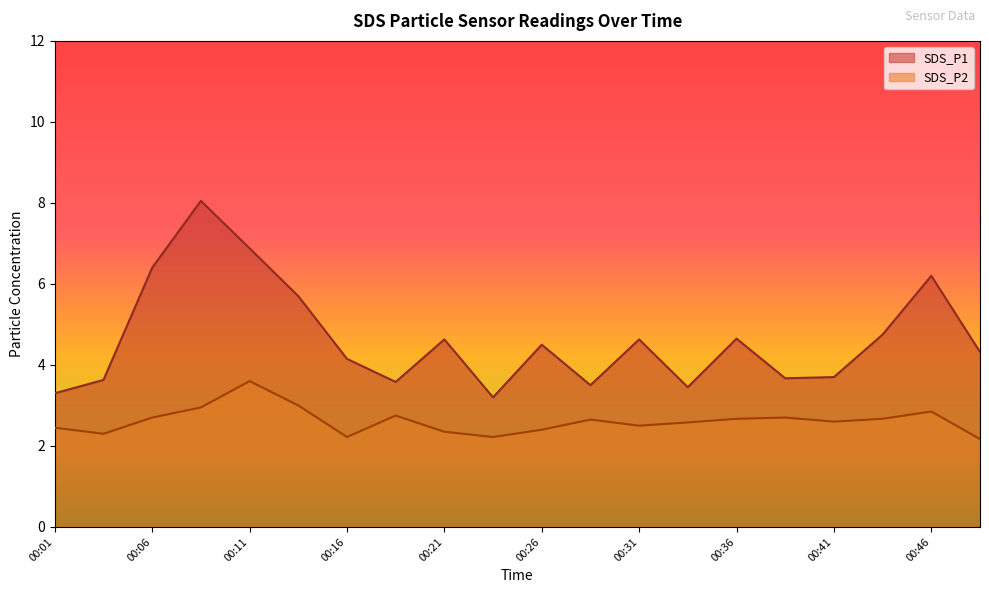

The value of SDS_P2 at 00:26 is 3.2. True or false?

False